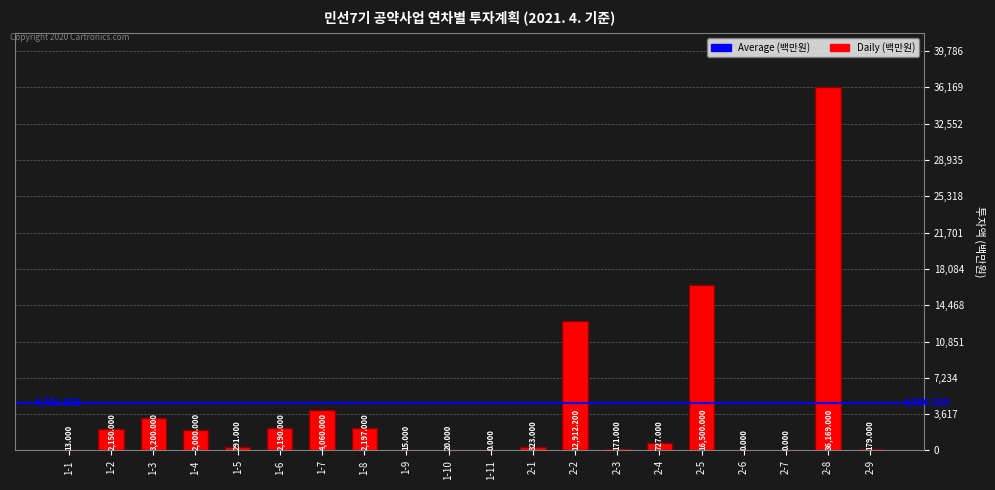

Rank the categories by value from lowest to highest.

1-11, 2-6, 2-7, 1-1, 1-9, 1-10, 2-3, 2-9, 1-5, 2-1, 2-4, 1-4, 1-2, 1-6, 1-8, 1-3, 1-7, 2-2, 2-5, 2-8